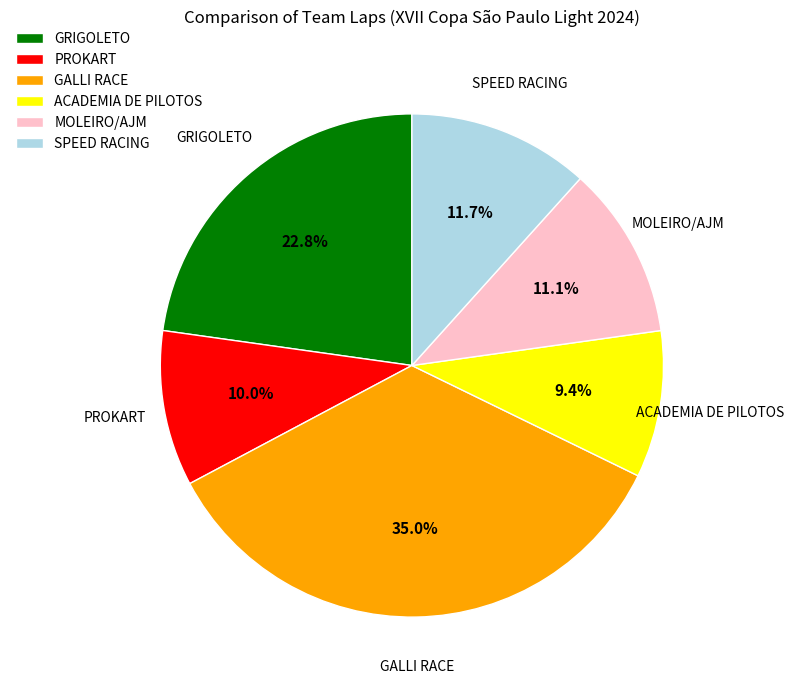

Is there any slice that represents more than half of the pie?

No